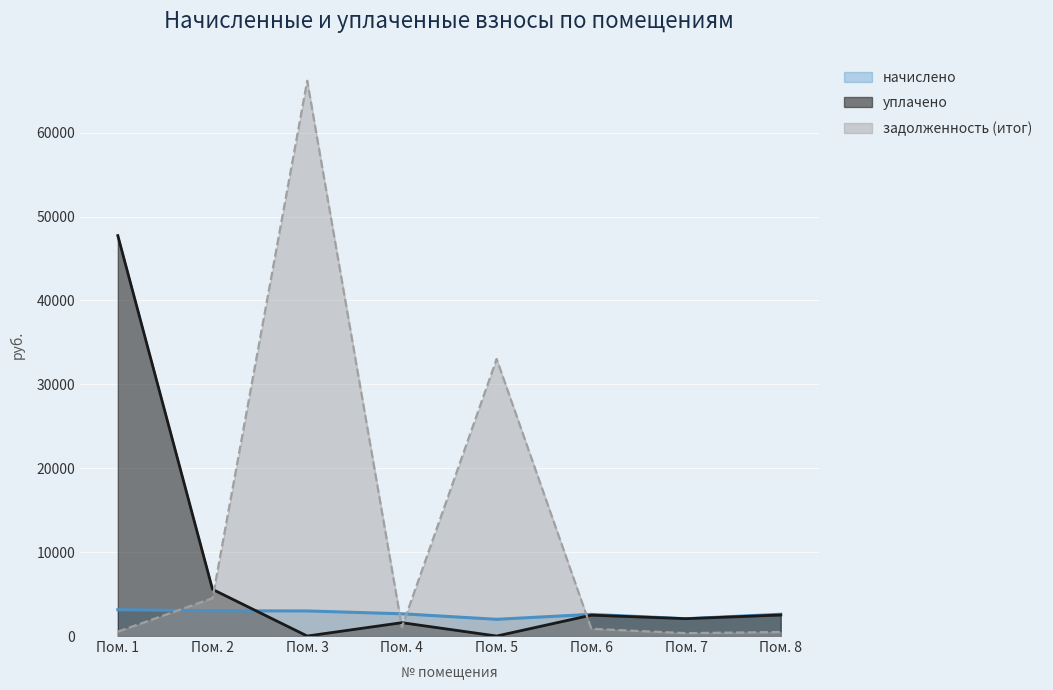

How many interior local peaks does the задолженность (итог) series have?

2